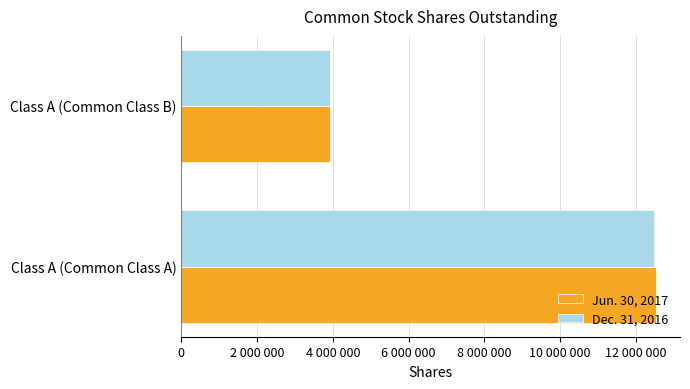

What are all the series names shown in the legend?

Jun. 30, 2017, Dec. 31, 2016